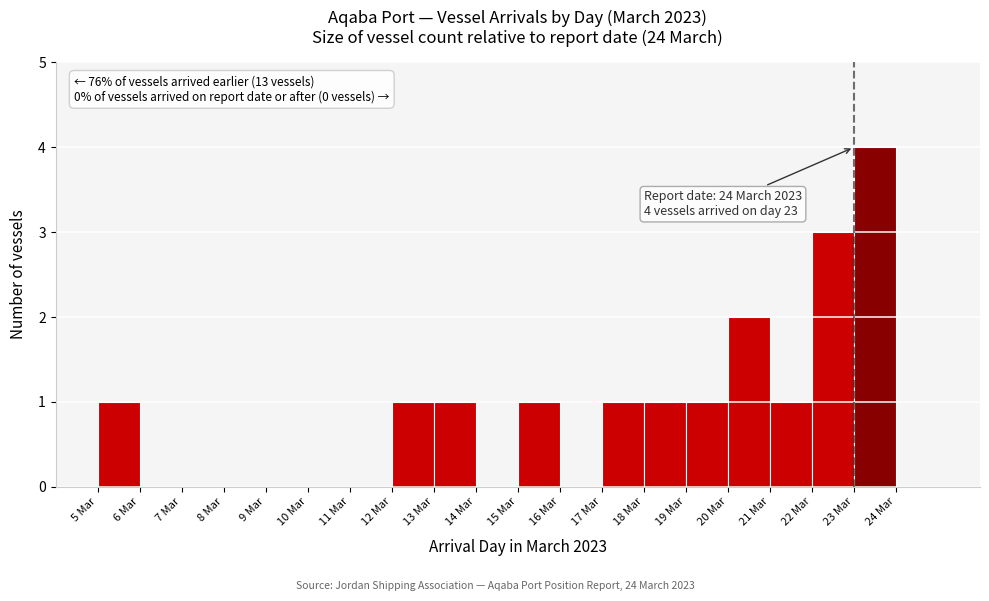

Which range on the x-axis has the tallest bar?

23 to 24